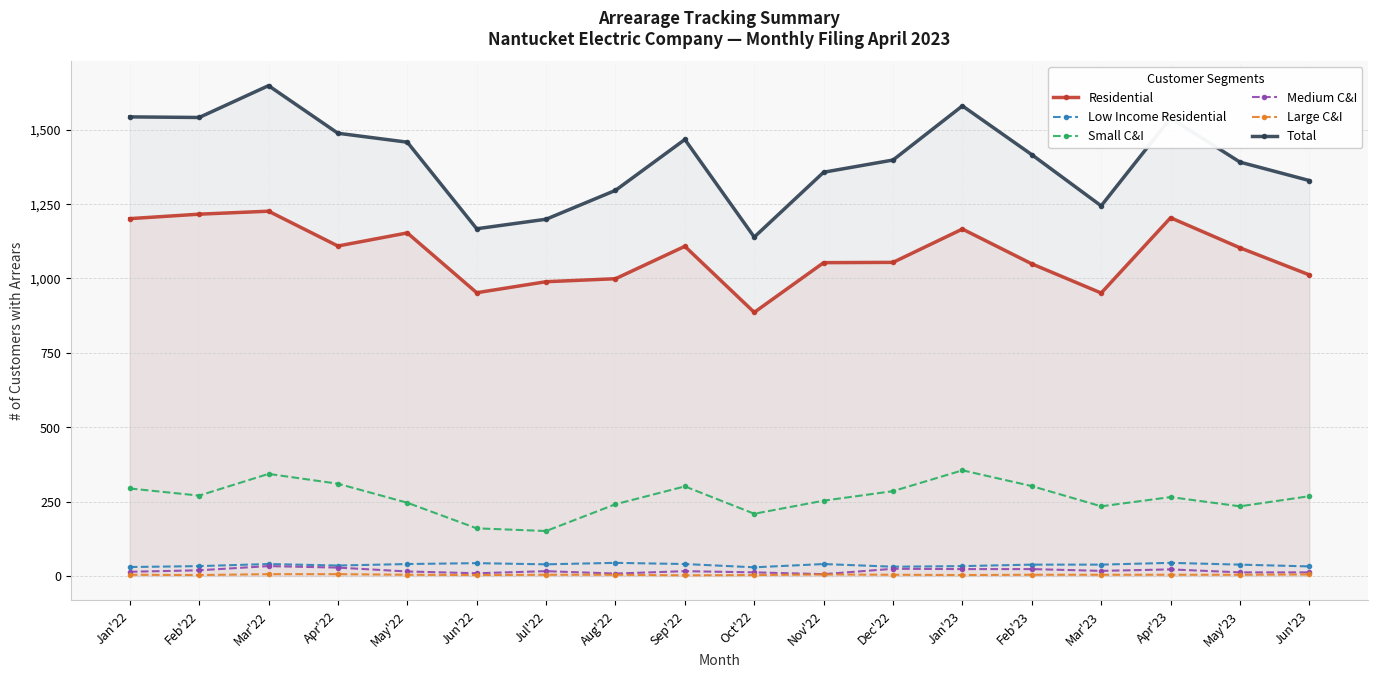

Where is Medium C&I nearest to the value 19?

Feb'22